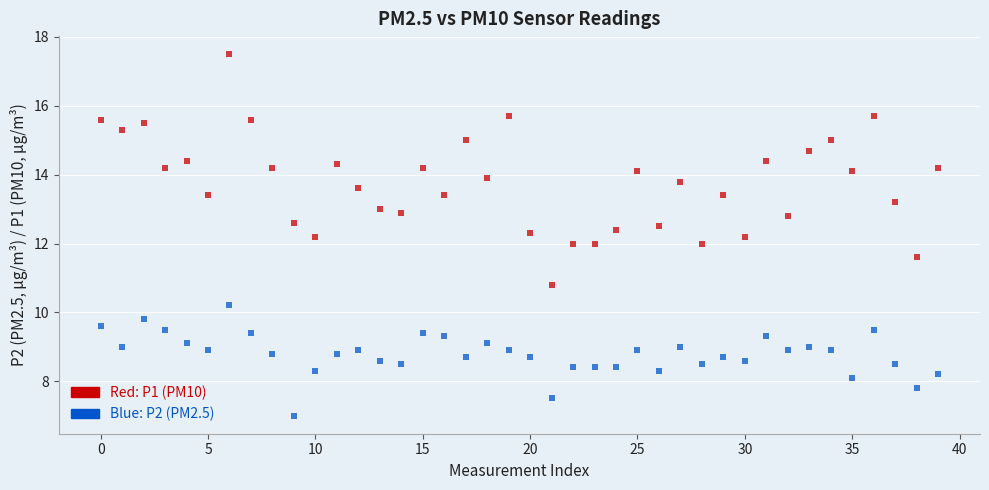

Across all data points, what is the range of Y values (max minus min)?

10.5